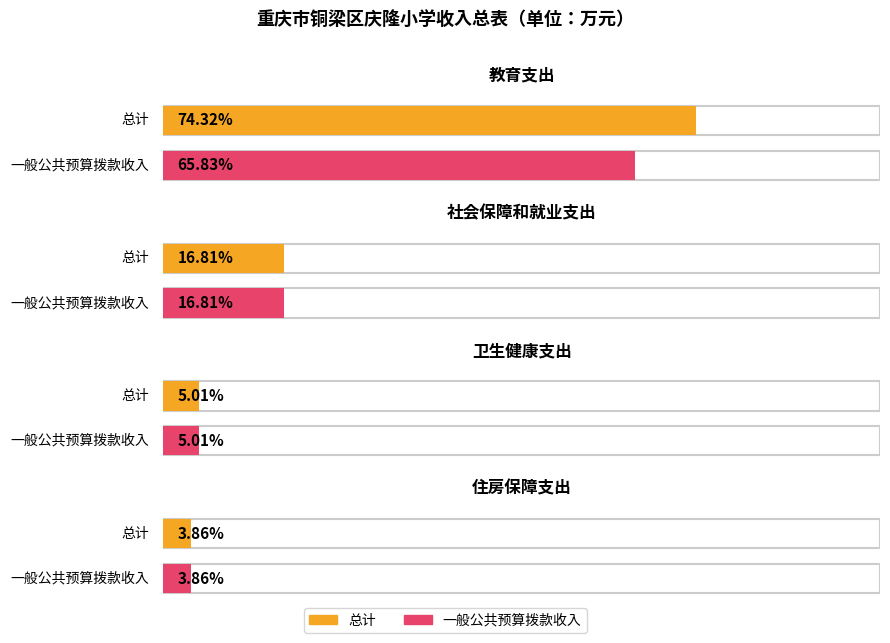

Between 卫生健康支出 and 住房保障支出, which is larger?

卫生健康支出